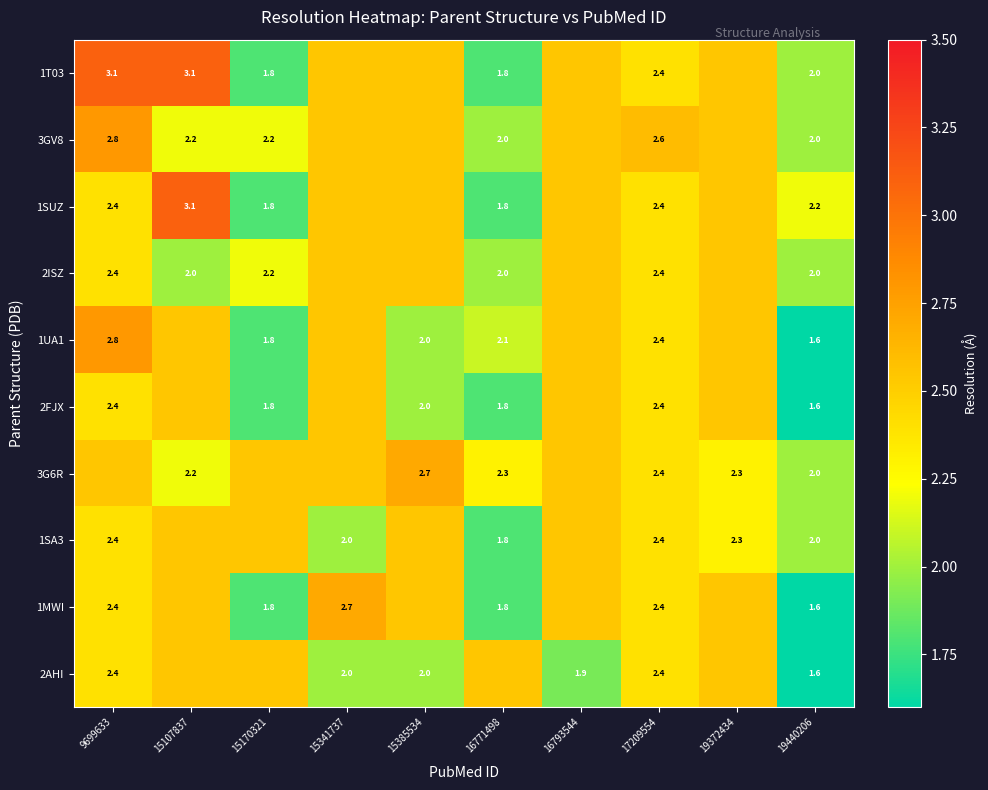

Is the value of 2ISZ at 16771498 greater than the value of 1MWI at 19440206?

Yes